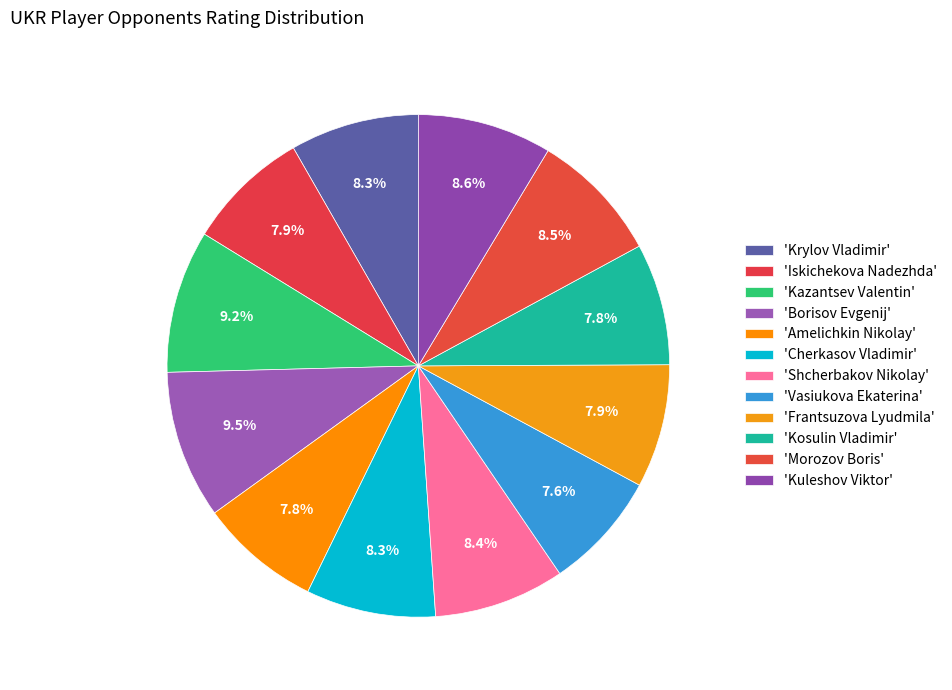

Count the number of slices in the pie.

12